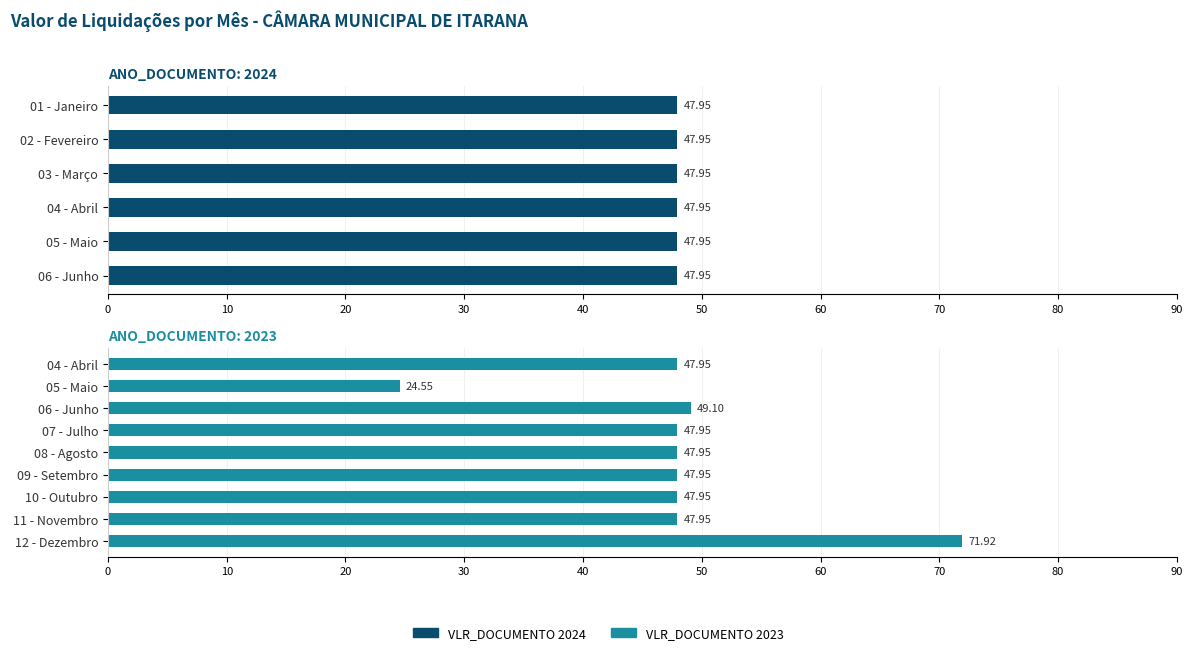

How many values are below 47?

1